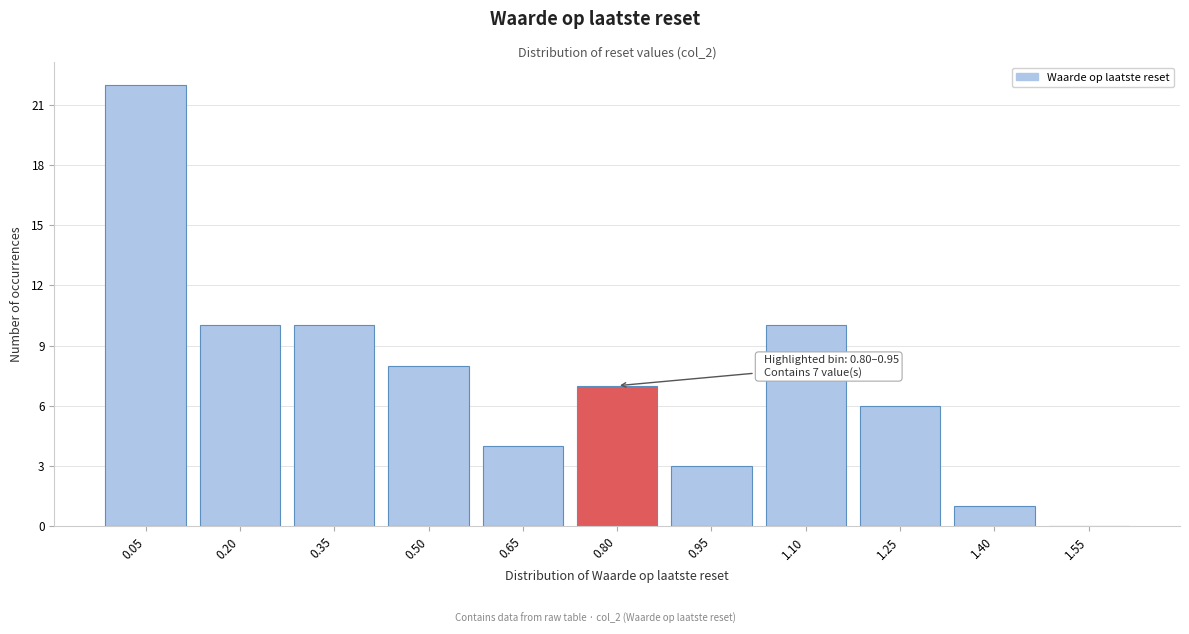

Reading right to left, list all the values displayed in this chart.

1.55=0	1.40=1	1.25=6	1.10=10	0.95=3	0.80=7	0.65=4	0.50=8	0.35=10	0.20=10	0.05=22